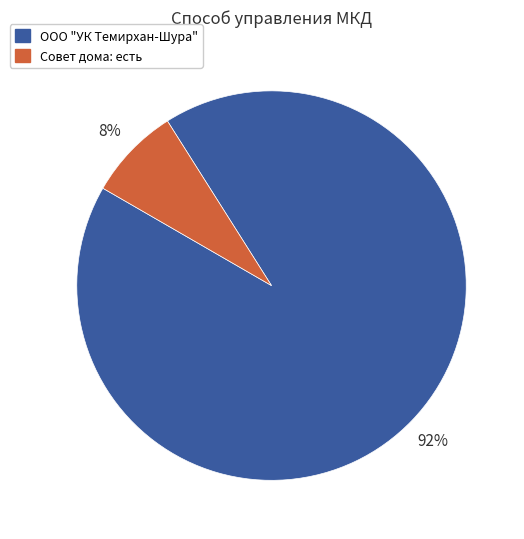

The ООО "УК Темирхан-Шура" slice represents 92% of the pie. True or false?

True